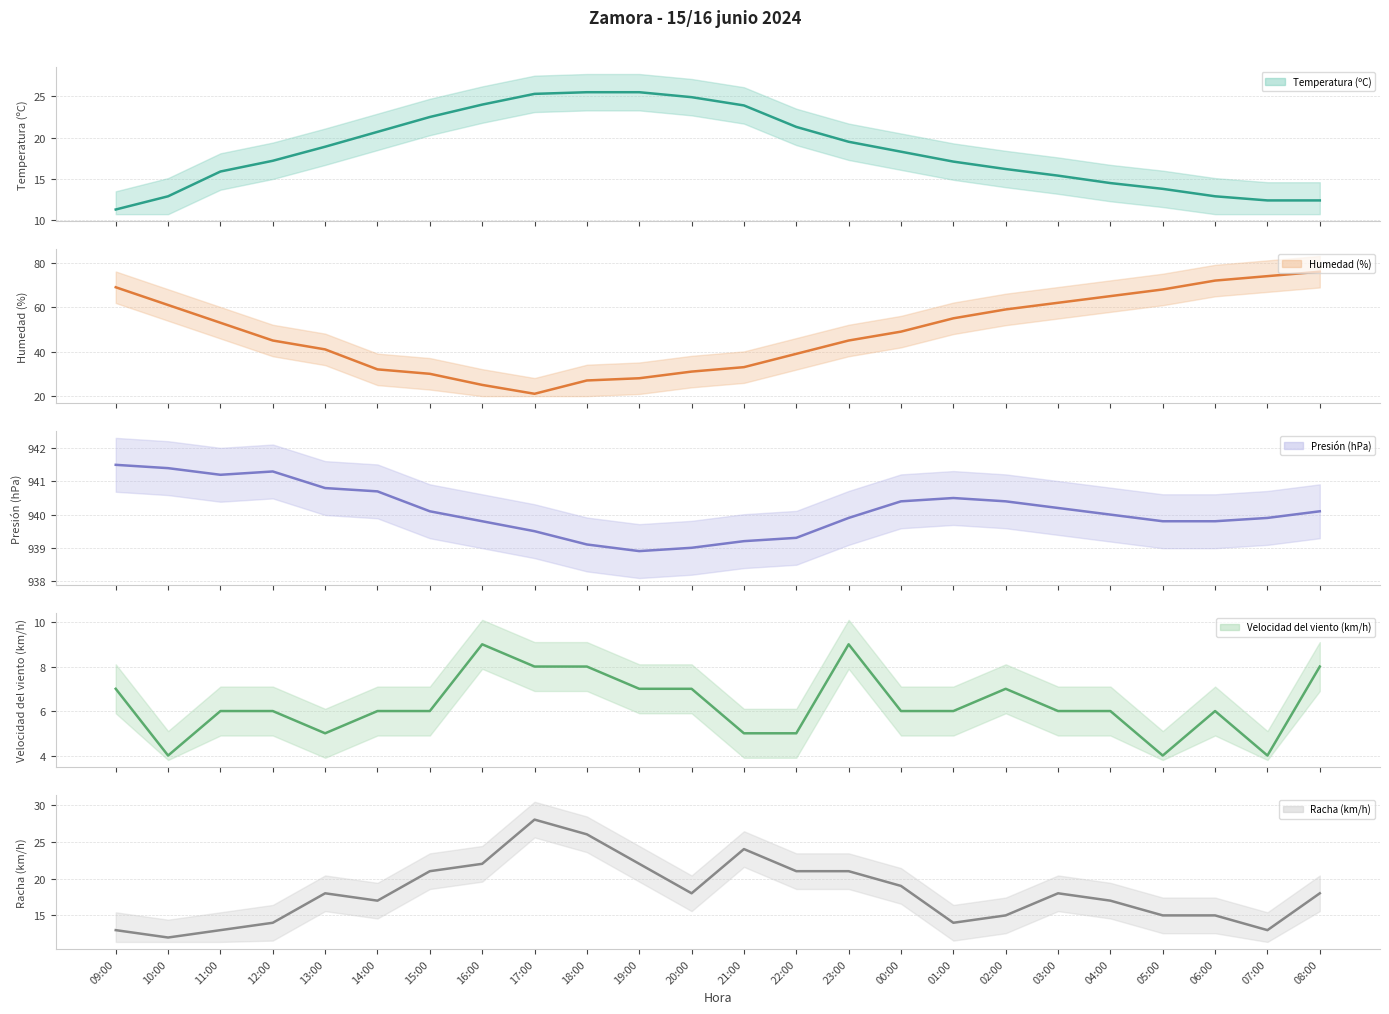

What is the label of the 6th point from the left?

14:00